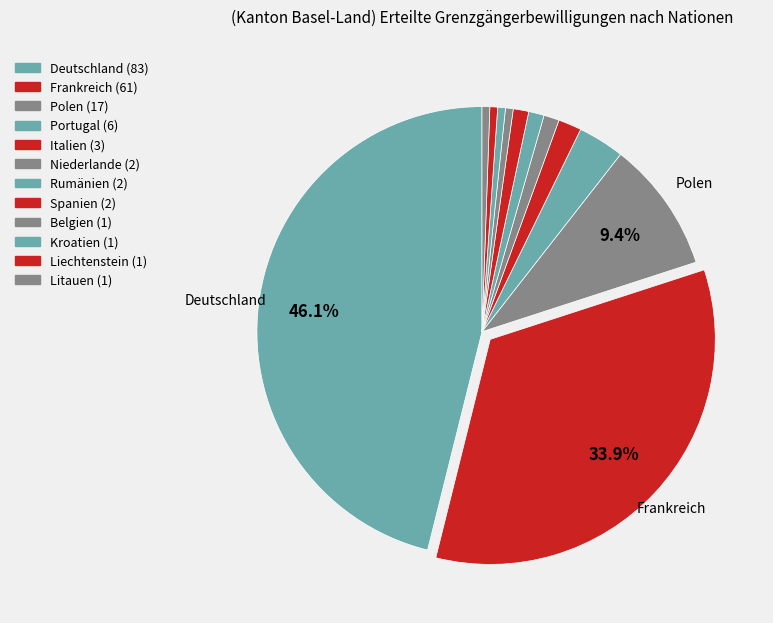

How many segments does this pie chart have?

12